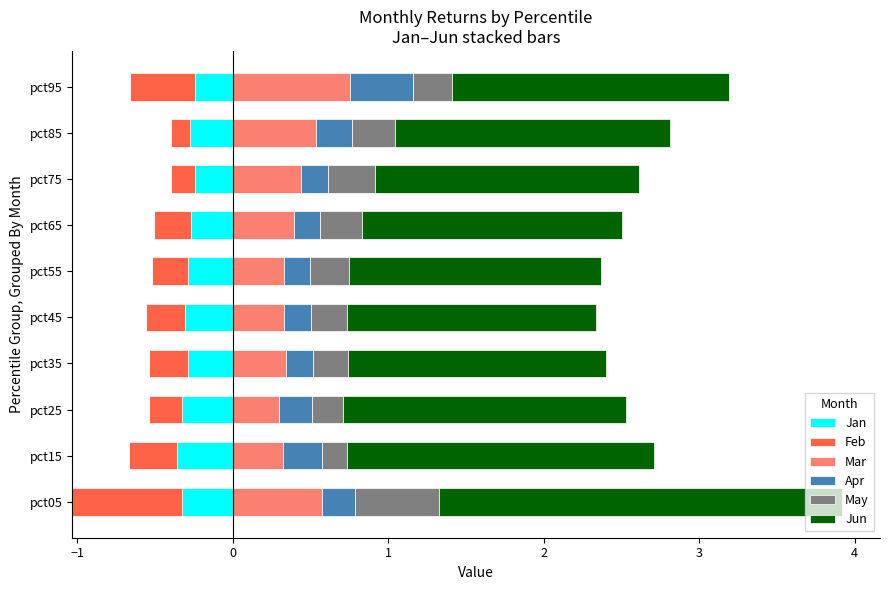

What is the greatest value displayed?

2.6